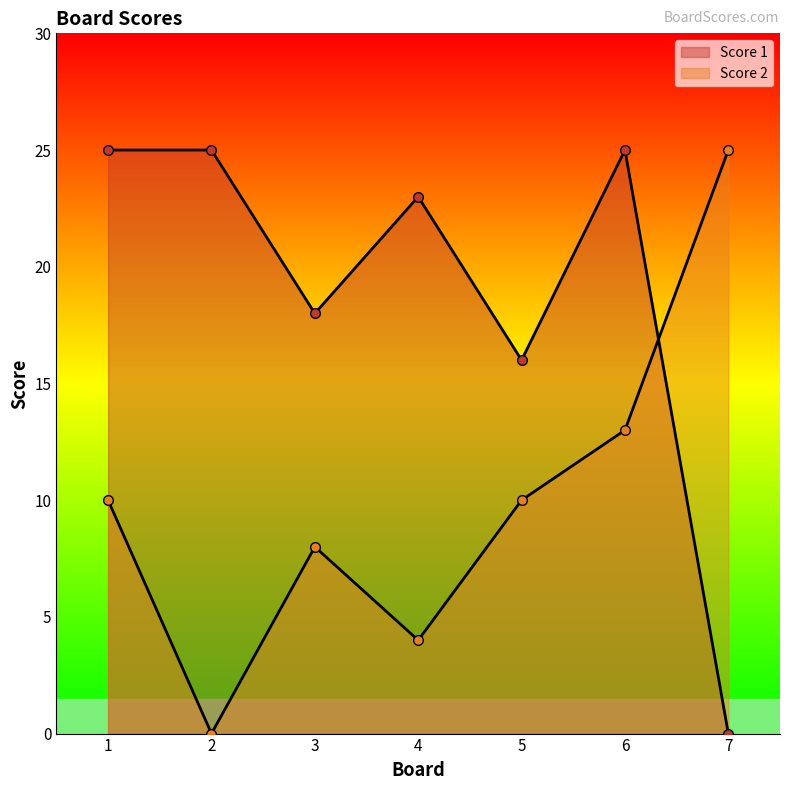

True or false: Score 2 has a value of 14 at 1.

False